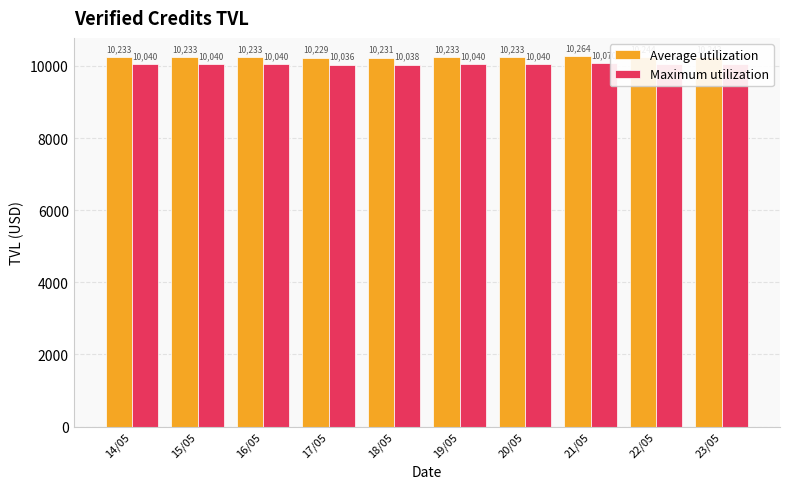

What value does the Average utilization series have at 14/05?

10233.2